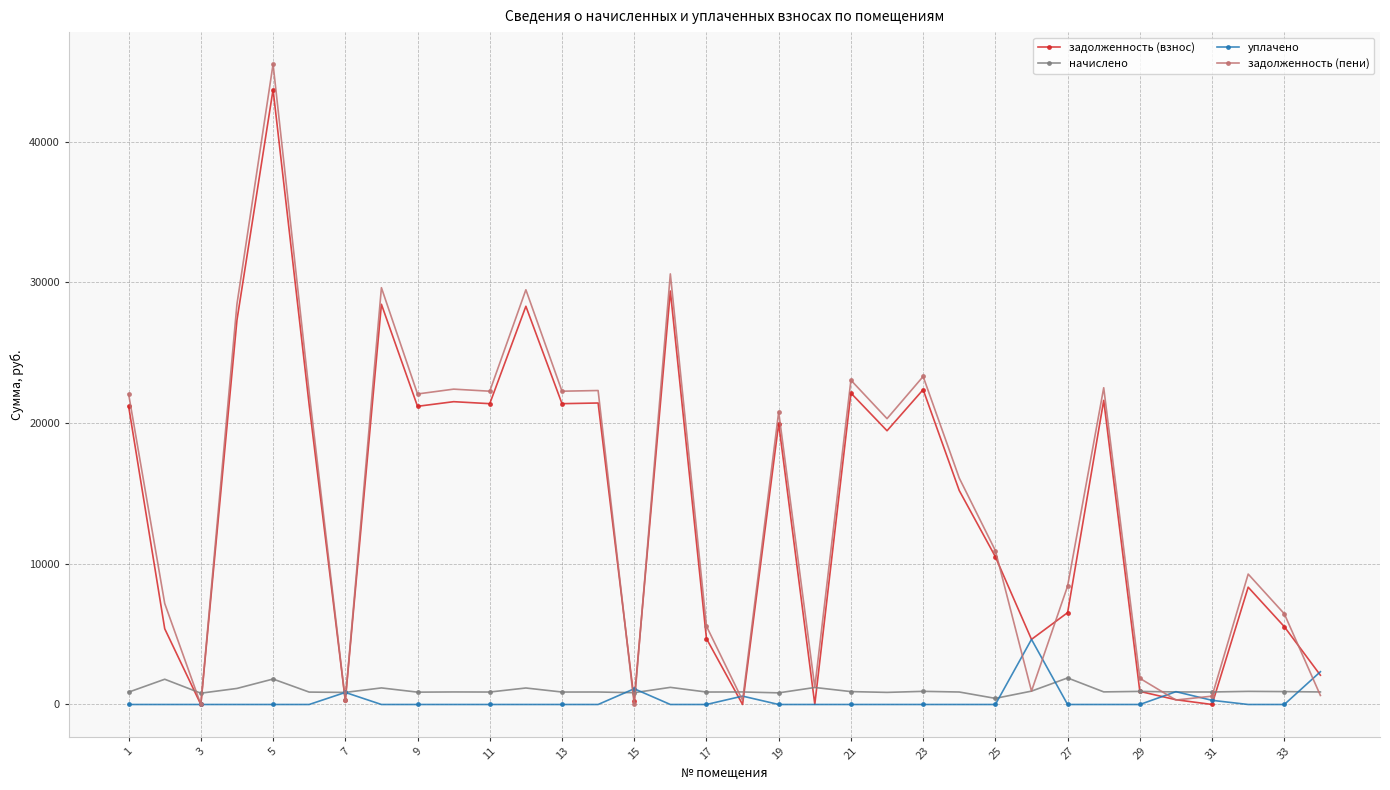

True or false: задолженность (взнос) has more than 0 points higher than both neighbors.

True